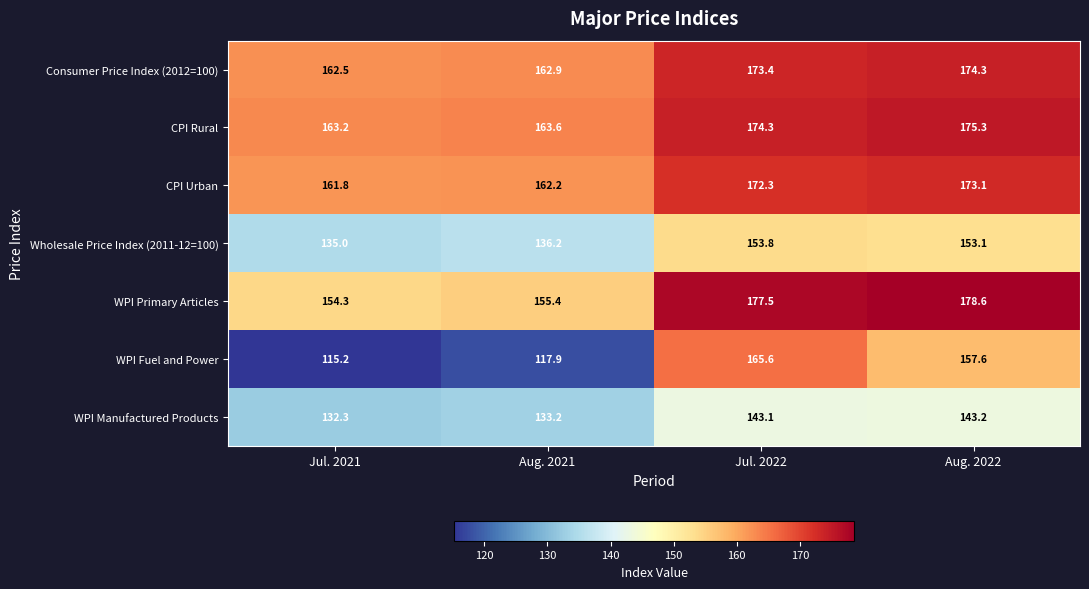

At which label is WPI Fuel and Power closest to 140?

Aug. 2022